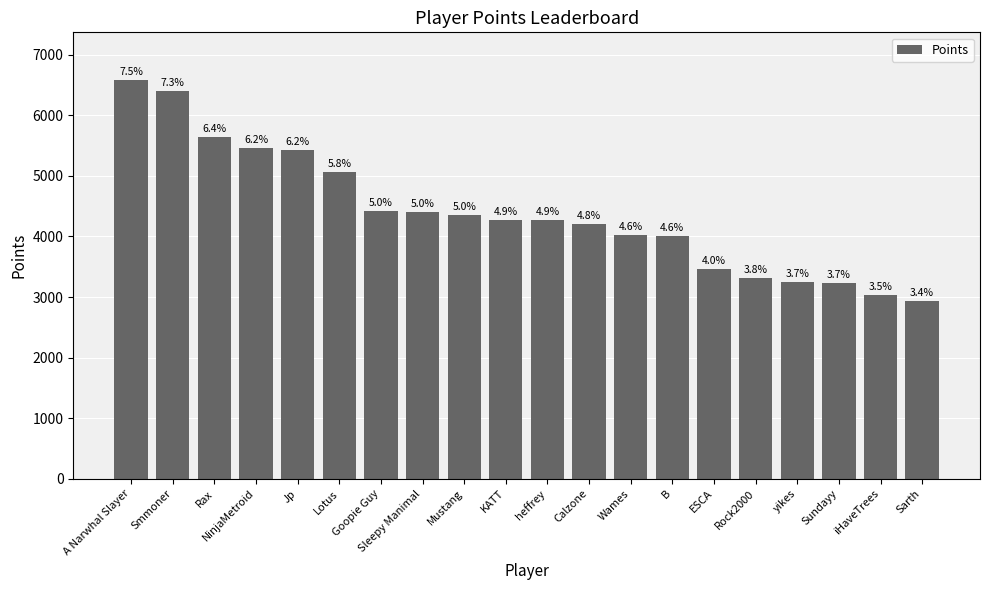

What is the label of the 6th bar from the left?

Lotus